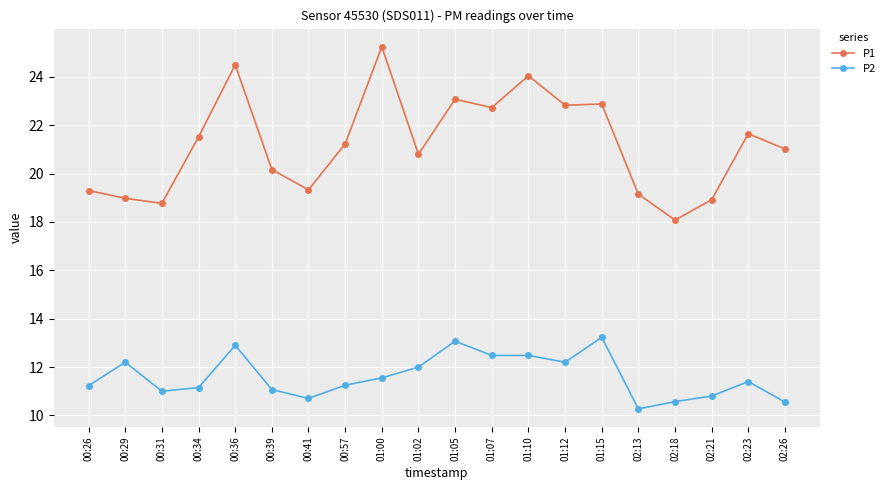

Read the P2 value at 00:29.

12.2